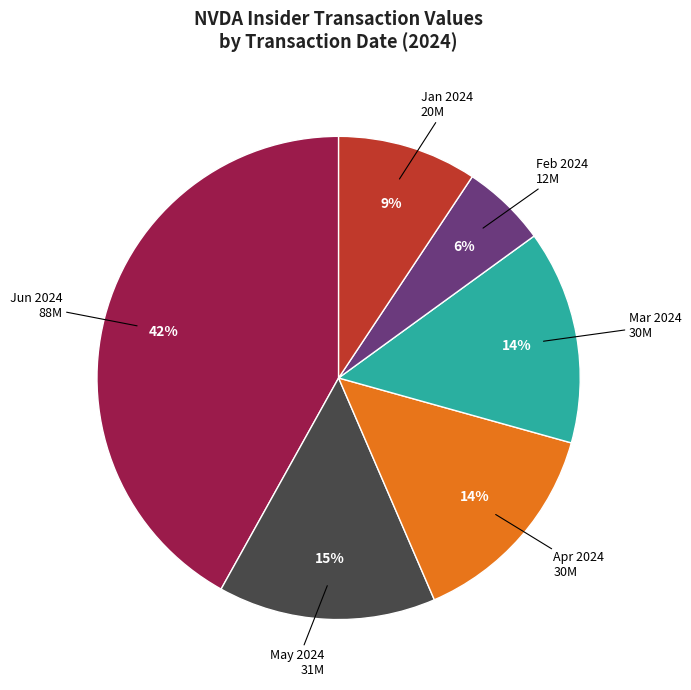

To the nearest percent, what is the average slice percentage?

17%